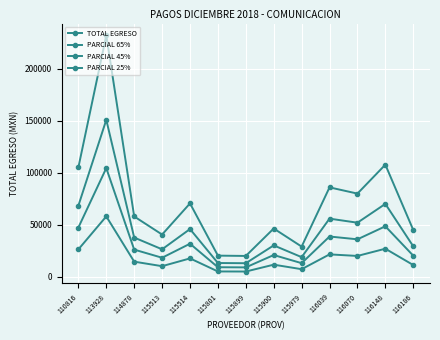

List the series in order of their overall mean, lowest first.

PARCIAL 25%, PARCIAL 45%, PARCIAL 65%, TOTAL EGRESO